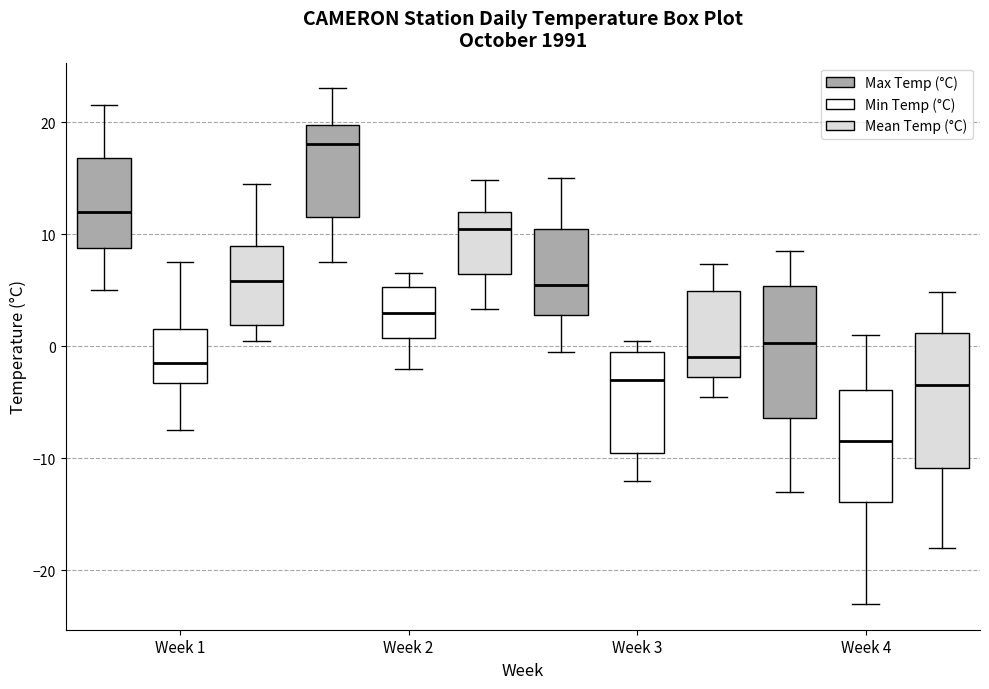

Which box's median line is the highest?

Week 2 (Max Temp (°C))